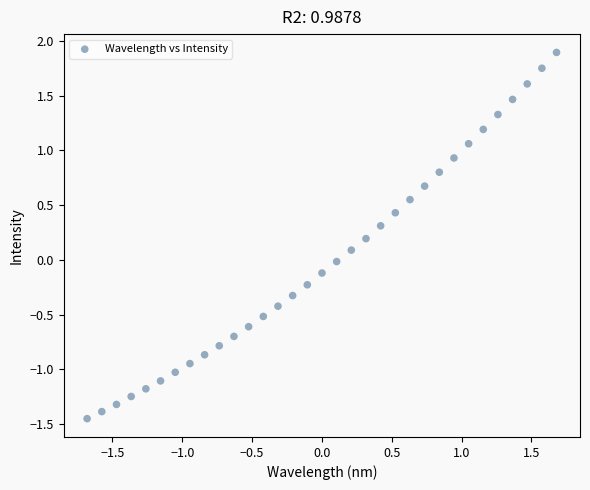

What is the range of X values (max minus min)?

3.4